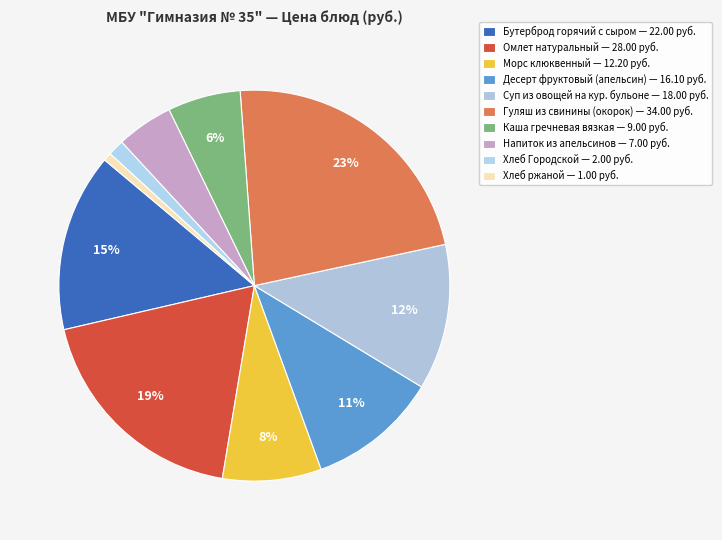

Which slice is the smallest?

Хлеб ржаной